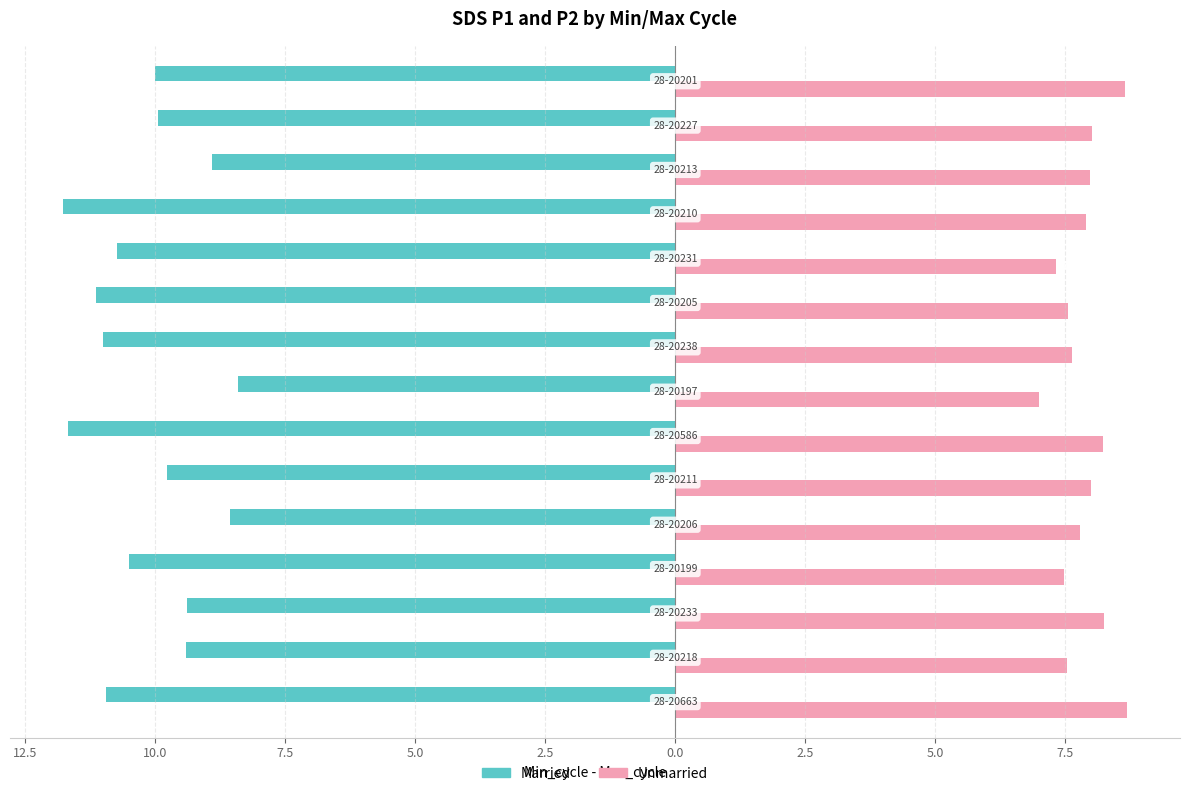

What are all the series names shown in the legend?

Married, Unmarried